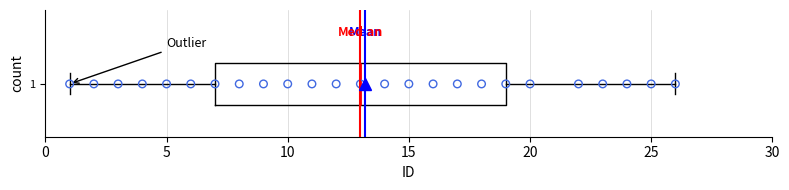

Transcribe this box plot: give where the median line is, the range the box spans, and where the two whiskers end, as read against the x-axis. The values are not printed on the chart, so give them approximately, as read against the axis.

median 13, box 7 to 19, whiskers 1 to 26